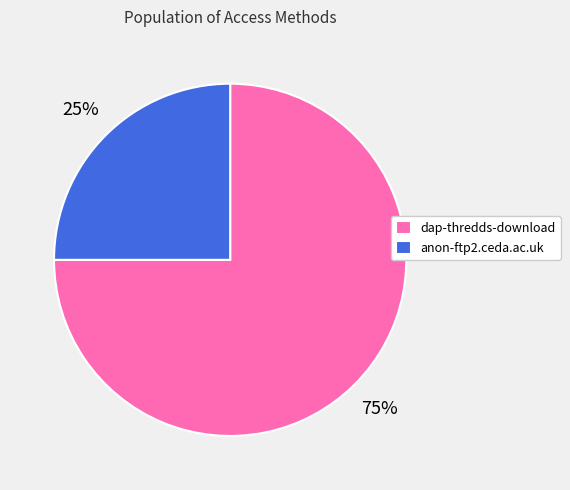

Combined, do dap-thredds-download and anon-ftp2.ceda.ac.uk account for over 50%?

Yes